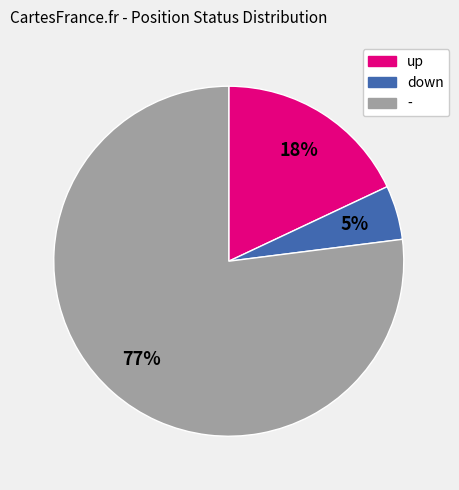

Count the number of slices in the pie.

3